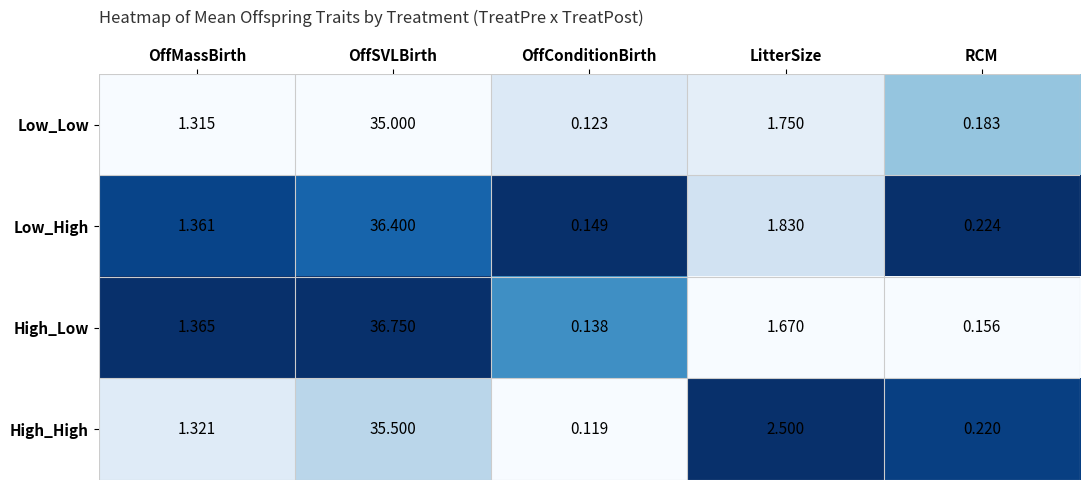

Count the number of categories in the chart.

5